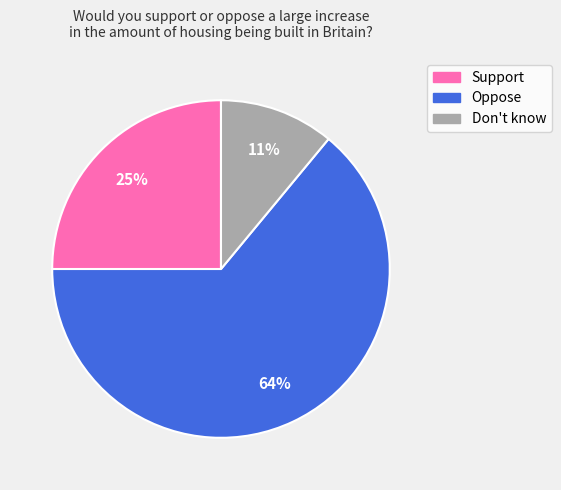

What percentage is the Oppose slice, to the nearest percent?

64%